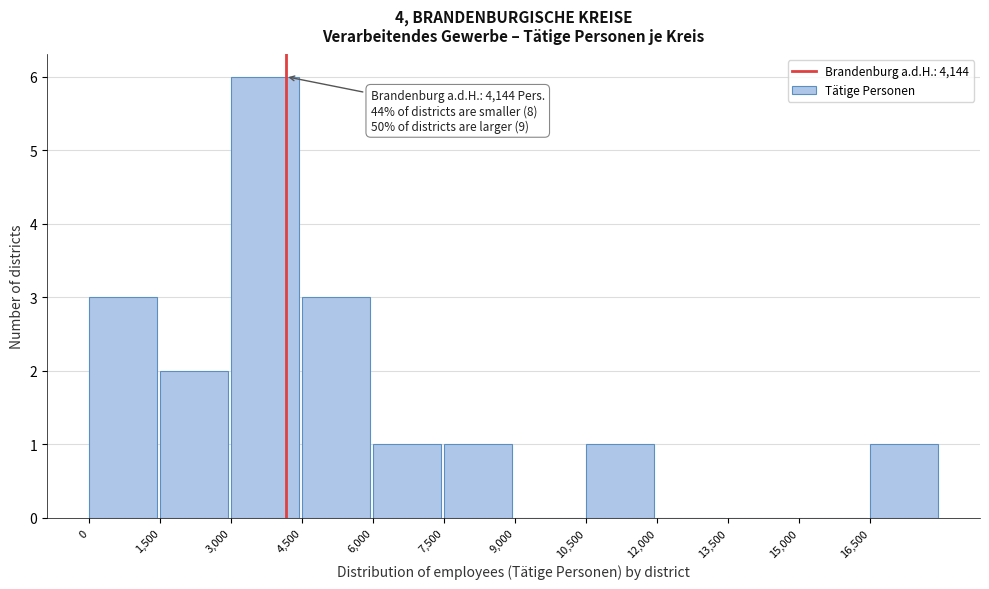

Over which range of the x-axis is the bar tallest?

3000 to 4500